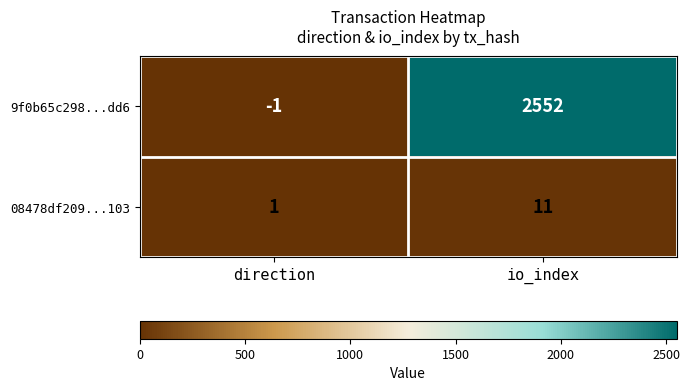

List the series in order of their overall mean, lowest first.

08478df209...103, 9f0b65c298...dd6